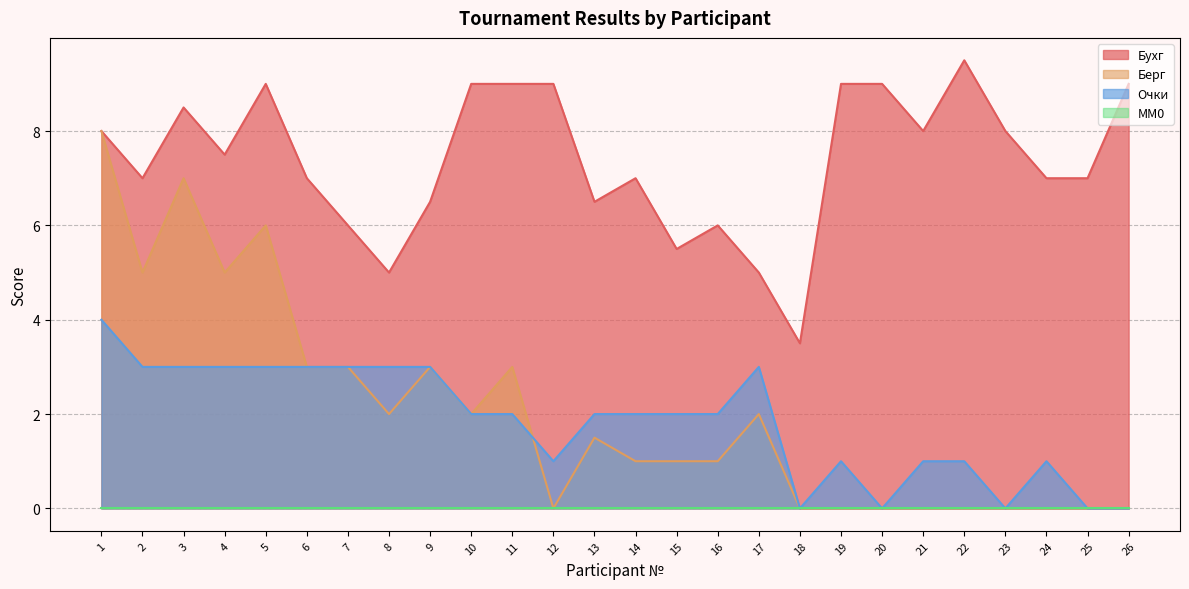

How many series are shown in this chart?

4